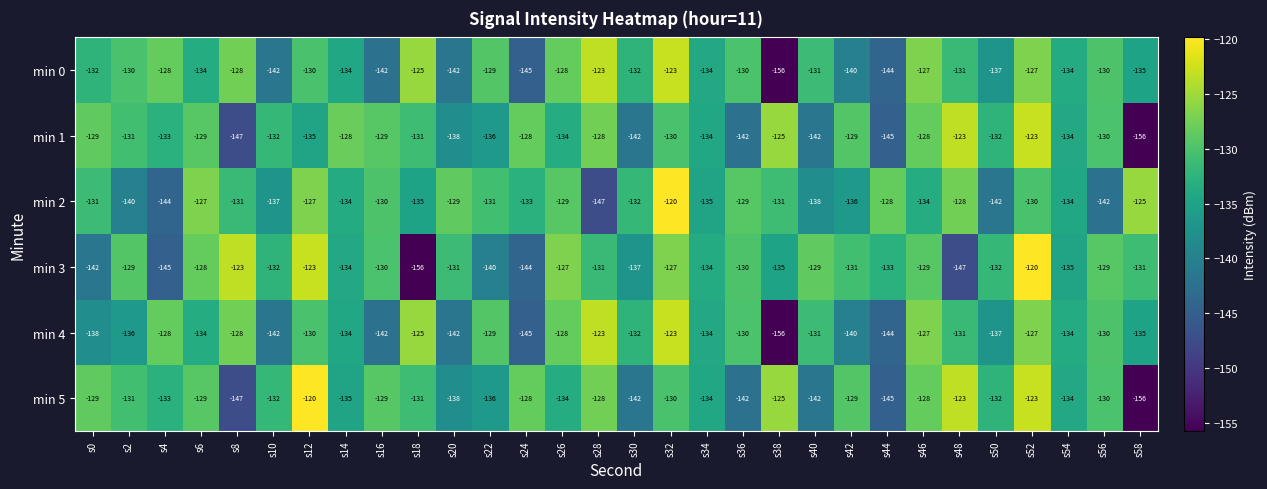

At which category is the sum across all series the highest?

s52